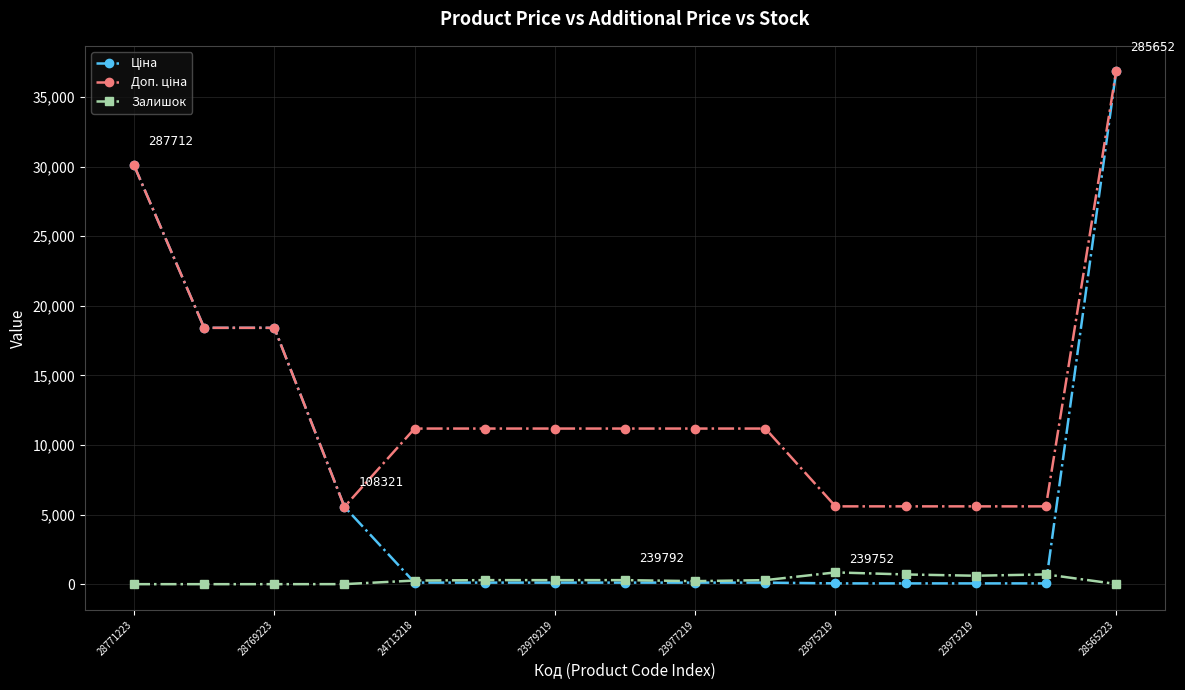

What is the maximum value shown in the chart?

36841.8